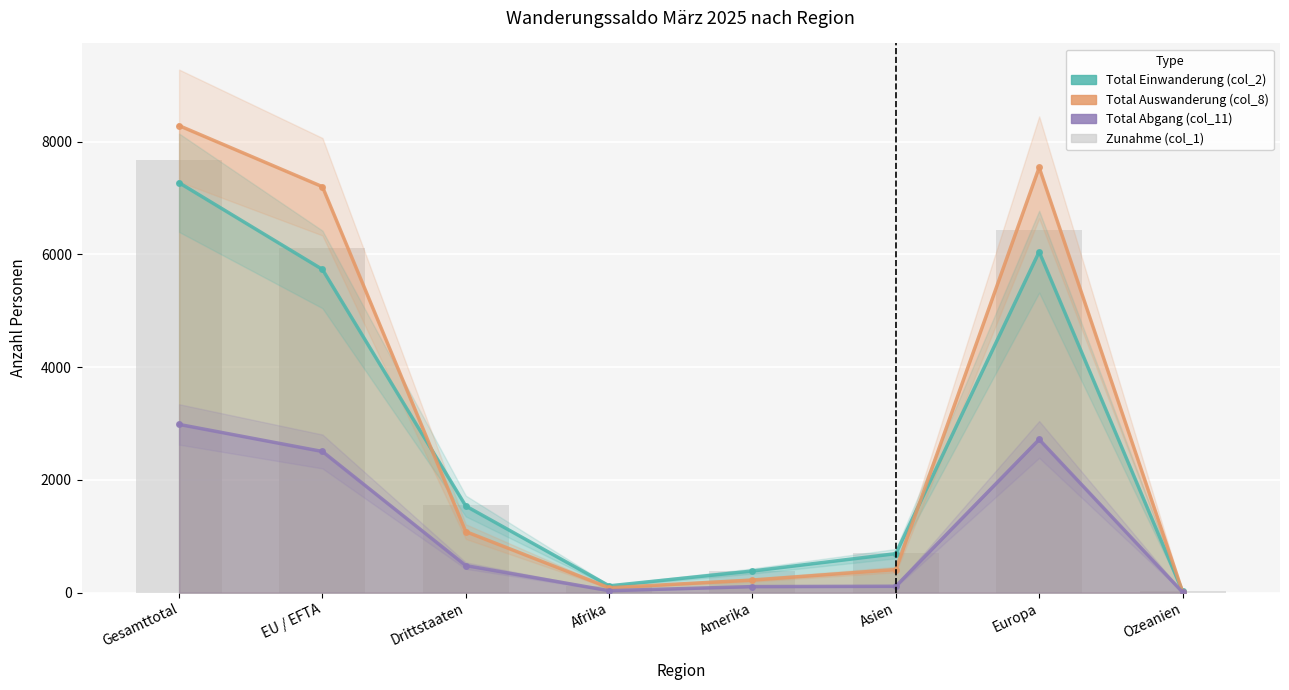

What is the label of the 6th bar from the left?

Asien